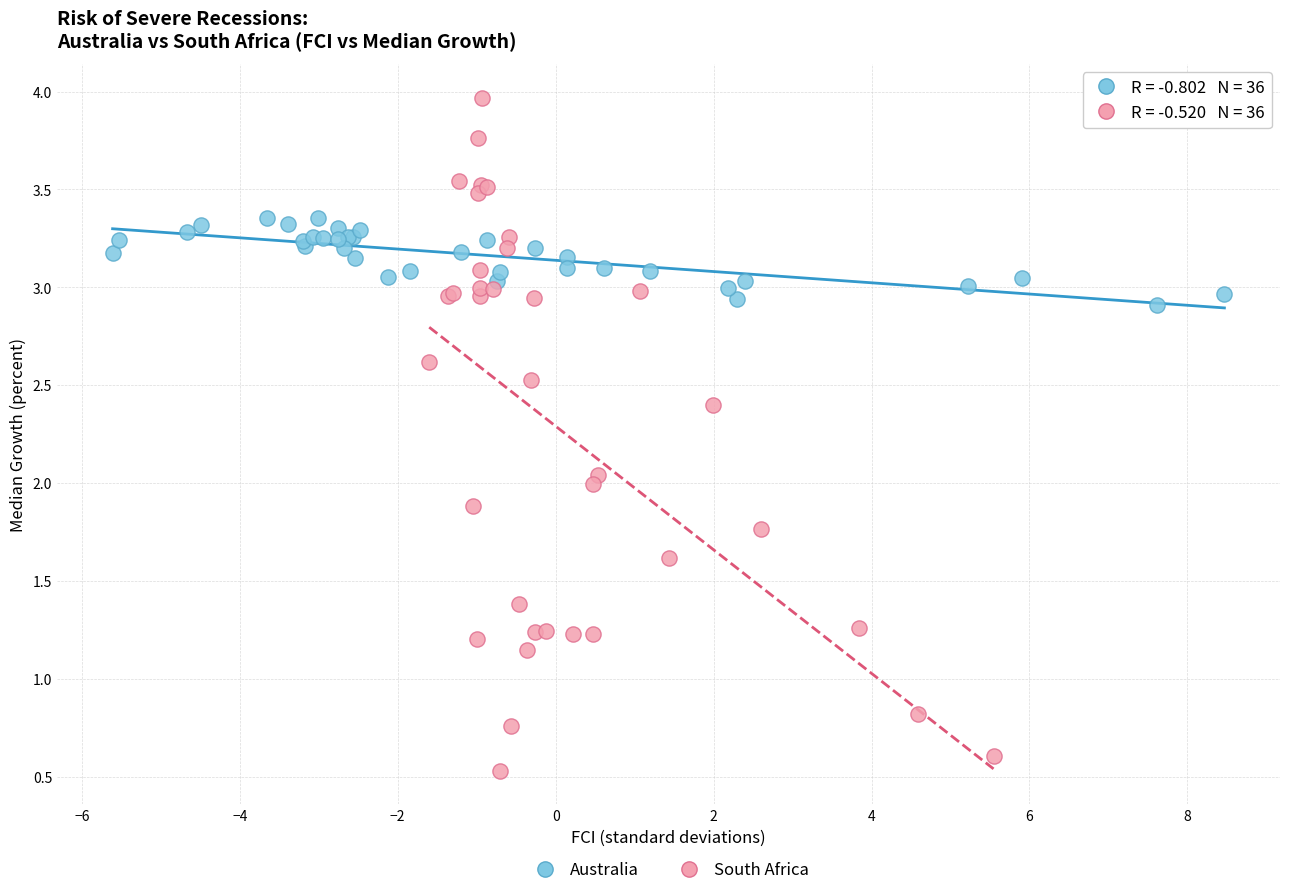

Which series reaches the minimum Y coordinate?

South Africa